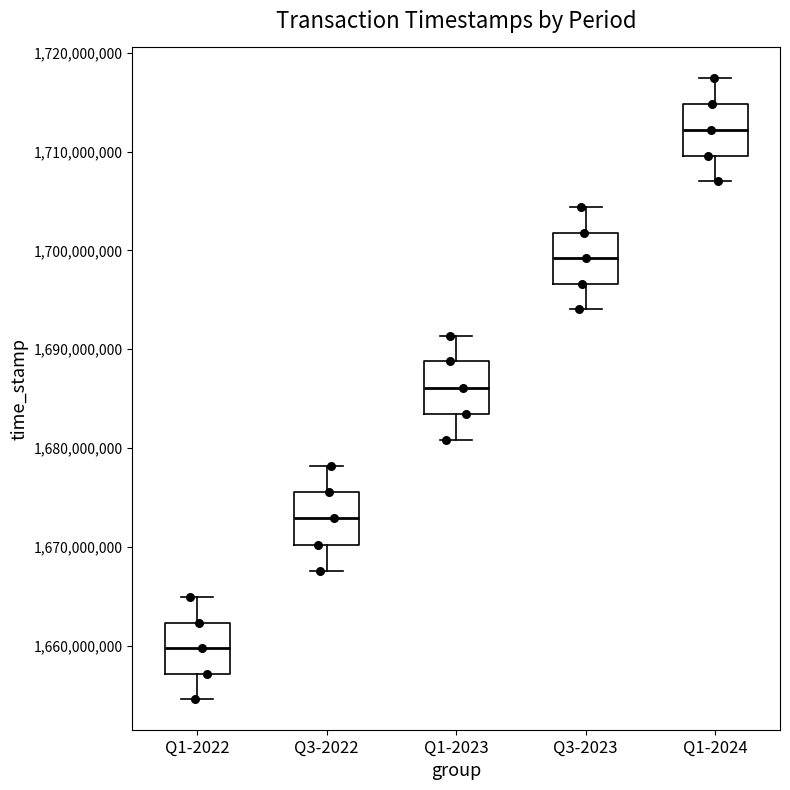

Reading left to right, transcribe this box plot: for each box, give where its median line is, the range the box spans, and where its two whiskers end, as read against the y-axis. The values are not printed on the chart, so give them approximately, as read against the axis.

Q1-2022: median 1660000000, box 1657000000 to 1662000000, whiskers 1655000000 to 1665000000
Q3-2022: median 1673000000, box 1670000000 to 1676000000, whiskers 1668000000 to 1678000000
Q1-2023: median 1686000000, box 1683000000 to 1689000000, whiskers 1681000000 to 1691000000
Q3-2023: median 1699000000, box 1697000000 to 1702000000, whiskers 1694000000 to 1704000000
Q1-2024: median 1712000000, box 1710000000 to 1715000000, whiskers 1707000000 to 1717000000